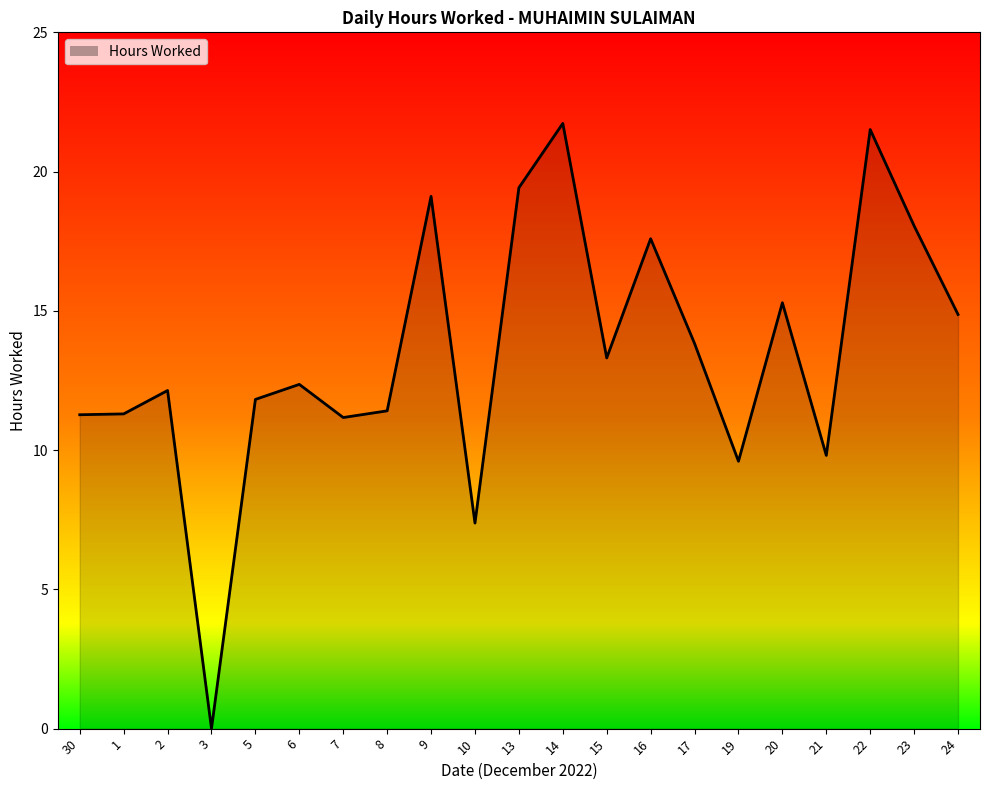

How many lines are shown in the chart?

1